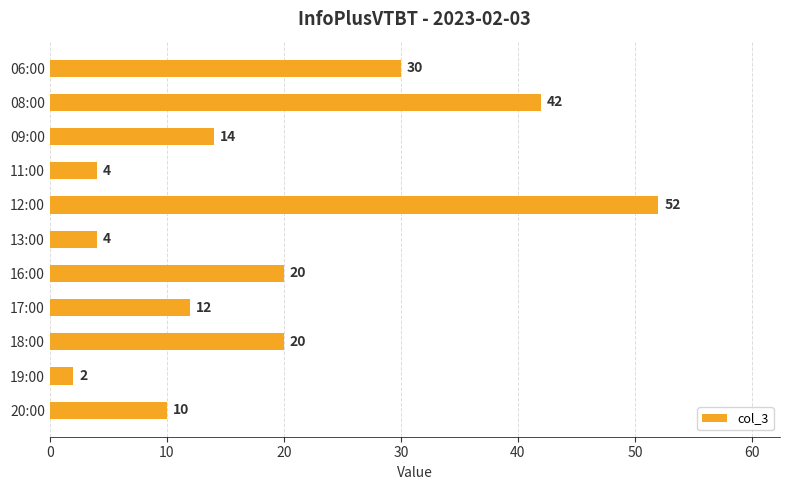

What is the greatest value displayed?

52